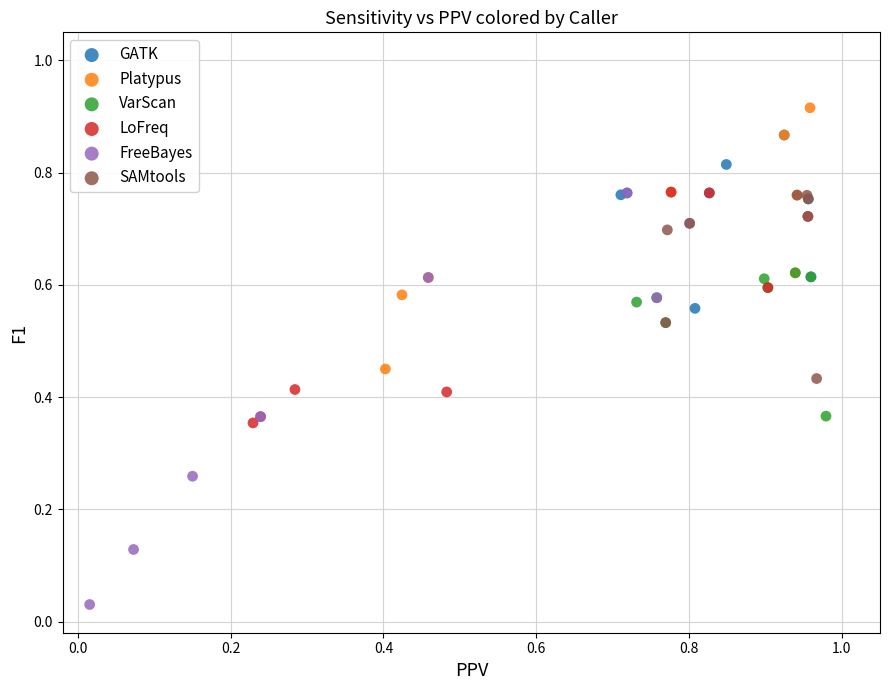

What are all the series names shown in the legend?

GATK, Platypus, VarScan, LoFreq, FreeBayes, SAMtools